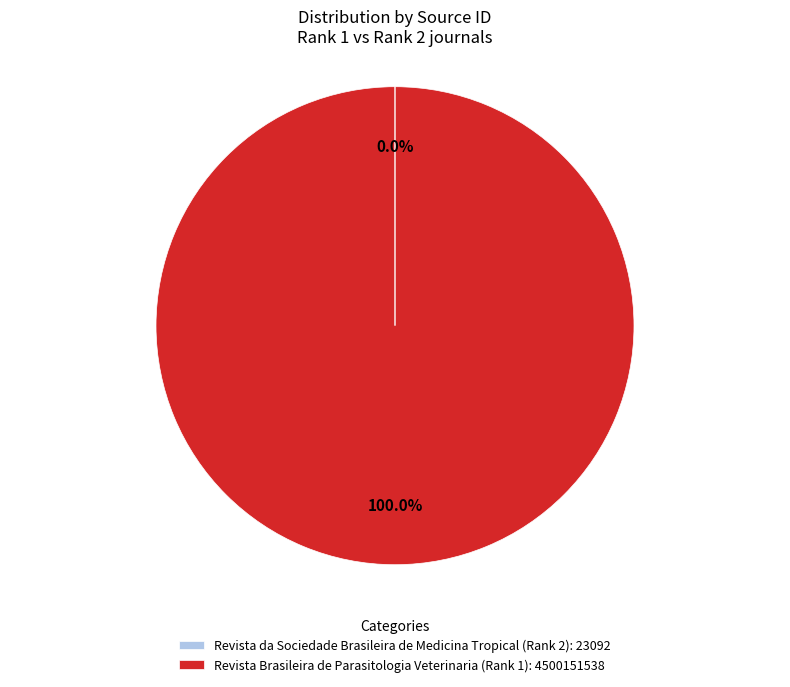

To the nearest percent, what is the difference between the largest and smallest slice percentages?

100%